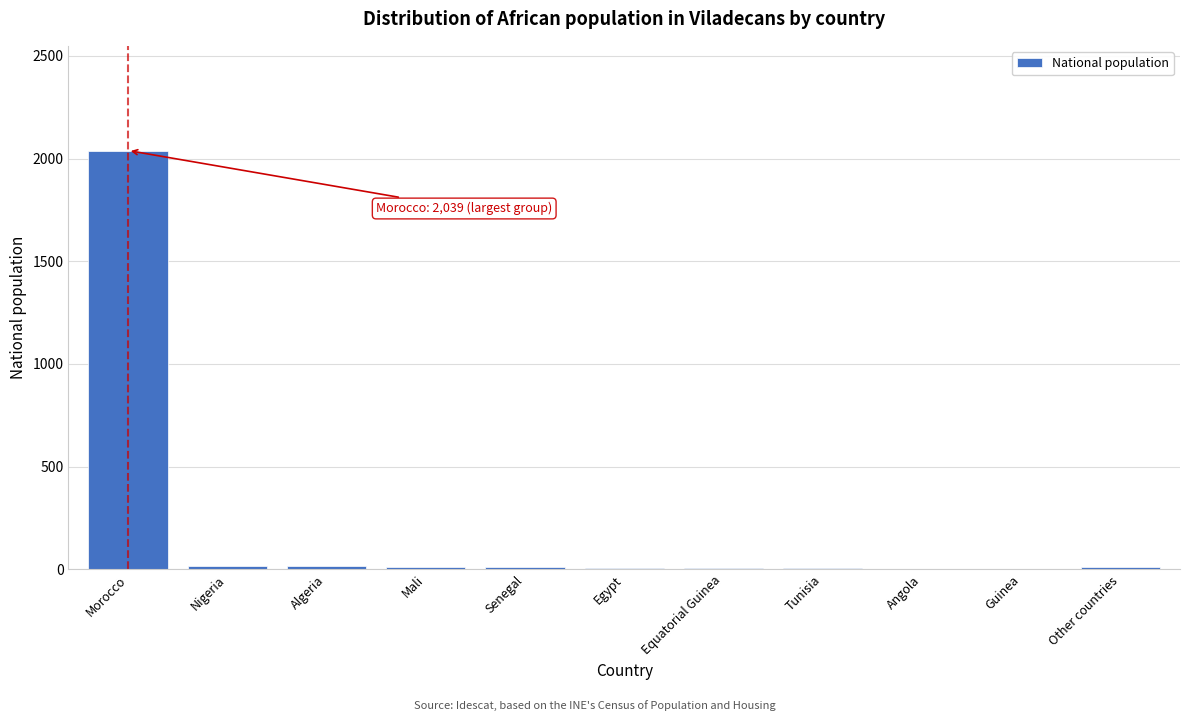

Which label corresponds to the largest value in the chart?

Morocco